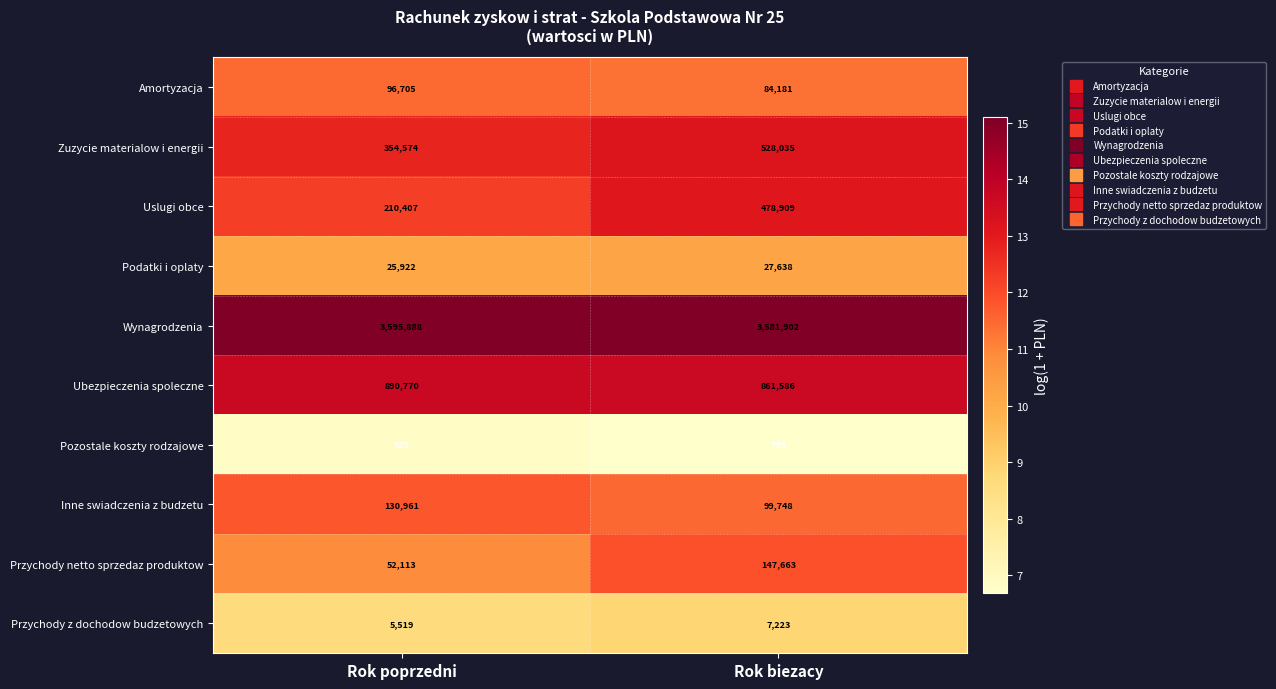

Reading left to right, extract all data points from this chart.

Amortyzacja: Rok poprzedni=96705	Rok biezacy=84181
Zuzycie materialow i energii: Rok poprzedni=354574	Rok biezacy=528035
Uslugi obce: Rok poprzedni=210407	Rok biezacy=478909
Podatki i oplaty: Rok poprzedni=25922	Rok biezacy=27638
Wynagrodzenia: Rok poprzedni=3595888	Rok biezacy=3581902
Ubezpieczenia spoleczne: Rok poprzedni=890770	Rok biezacy=861586
Pozostale koszty rodzajowe: Rok poprzedni=925	Rok biezacy=799
Inne swiadczenia z budzetu: Rok poprzedni=130961	Rok biezacy=99748
Przychody netto sprzedaz produktow: Rok poprzedni=52113	Rok biezacy=147663
Przychody z dochodow budzetowych: Rok poprzedni=5519	Rok biezacy=7223